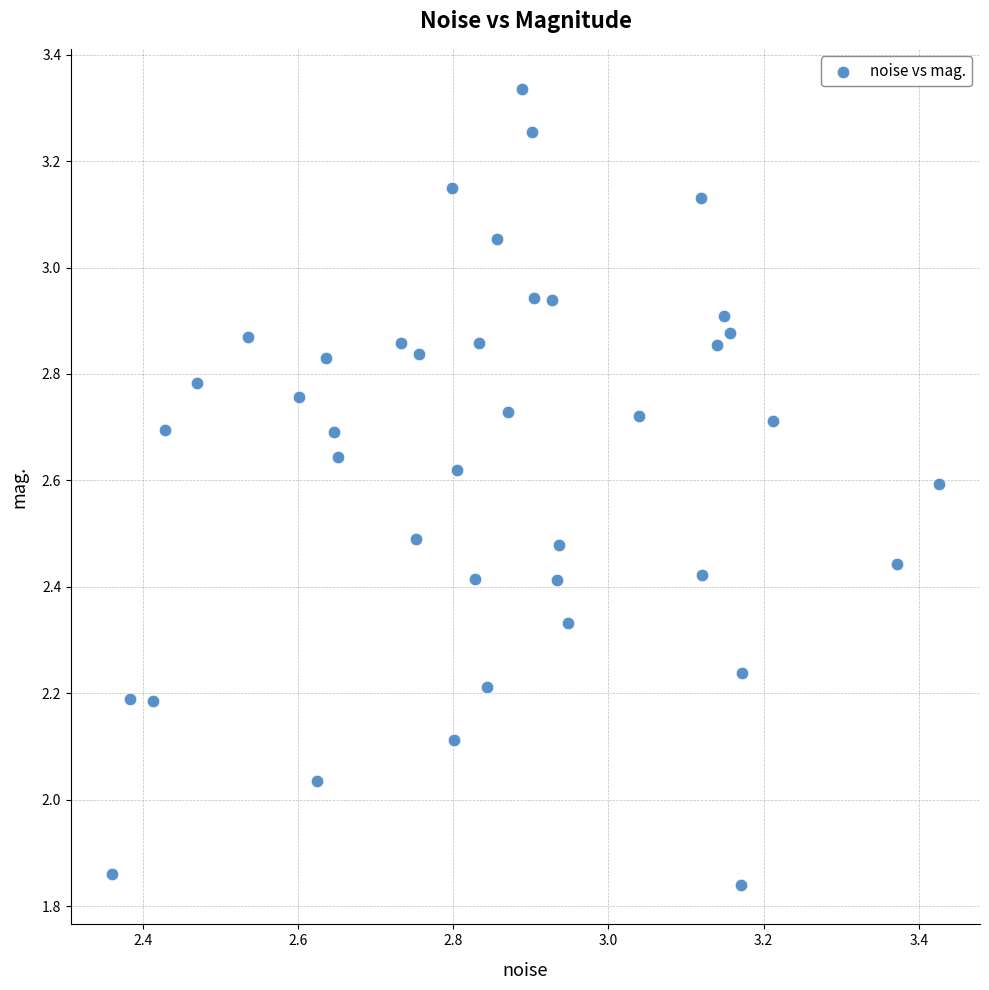

What is the range of Y values (max minus min)?

1.5